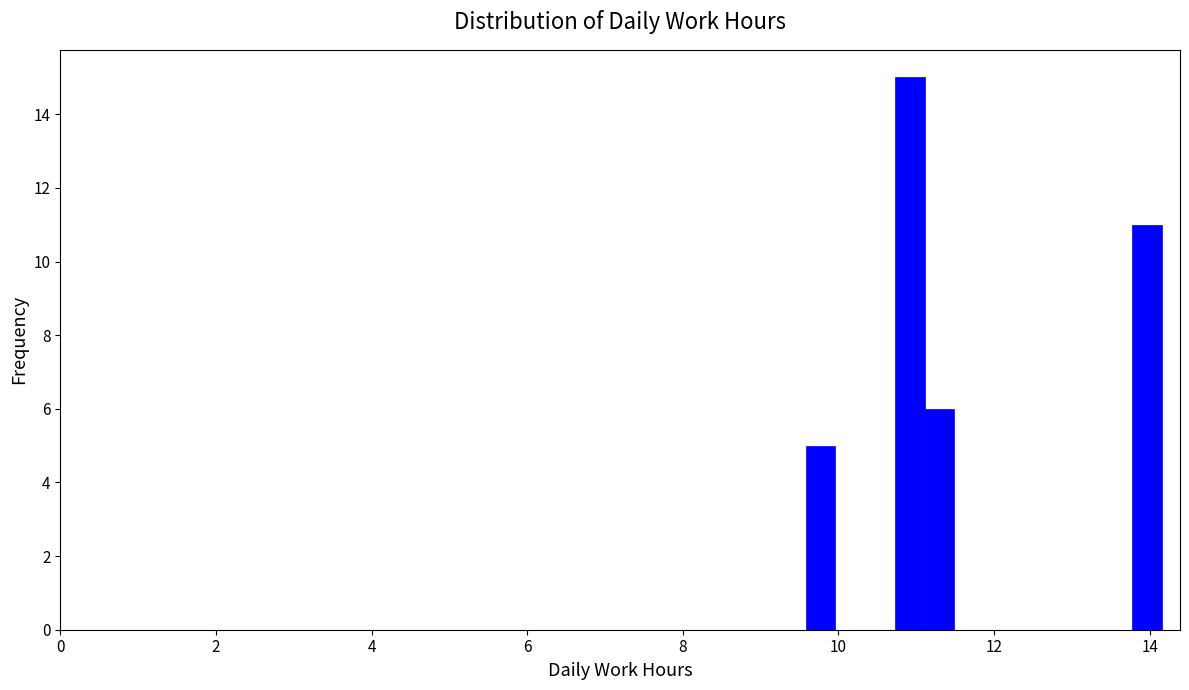

Read against the x-axis, roughly where is the centre of the tallest bar?

11.0